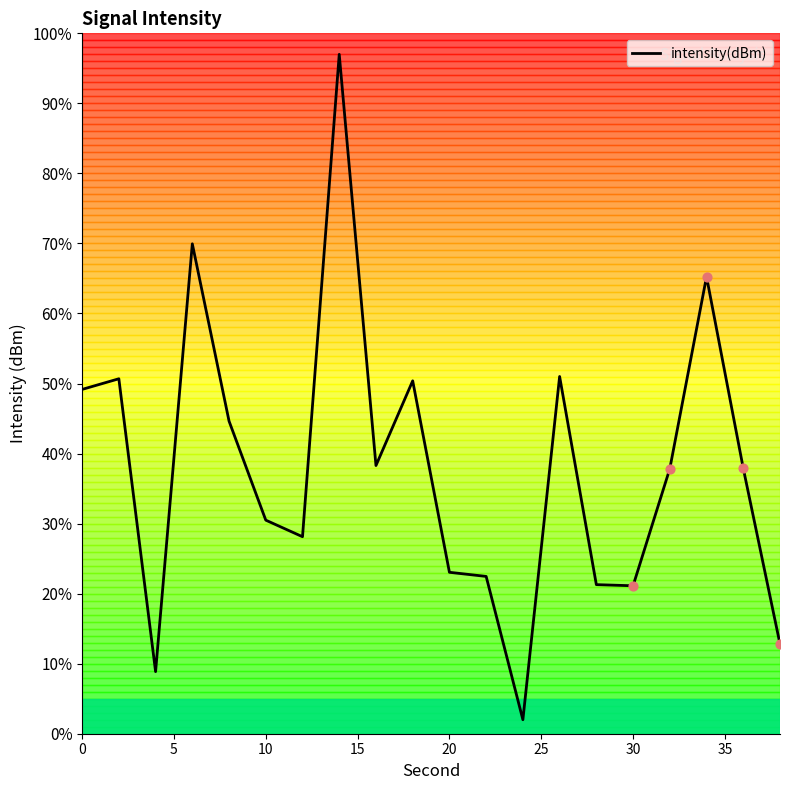

What is the greatest value displayed?

97.0